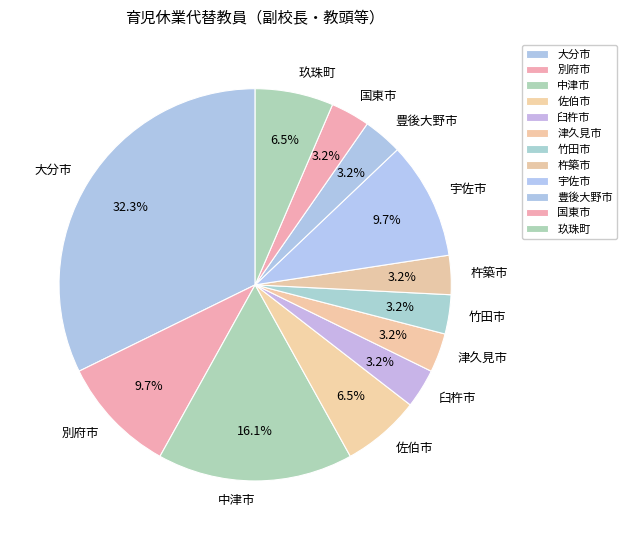

Count the number of slices in the pie.

12